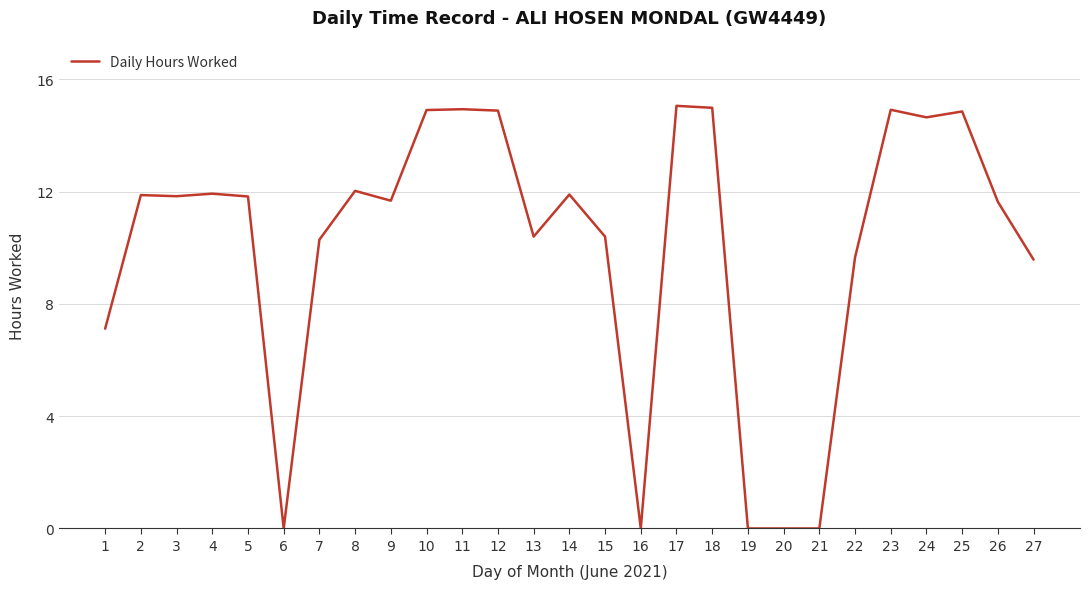

What is the change in value from 14 to 22?

-2.2